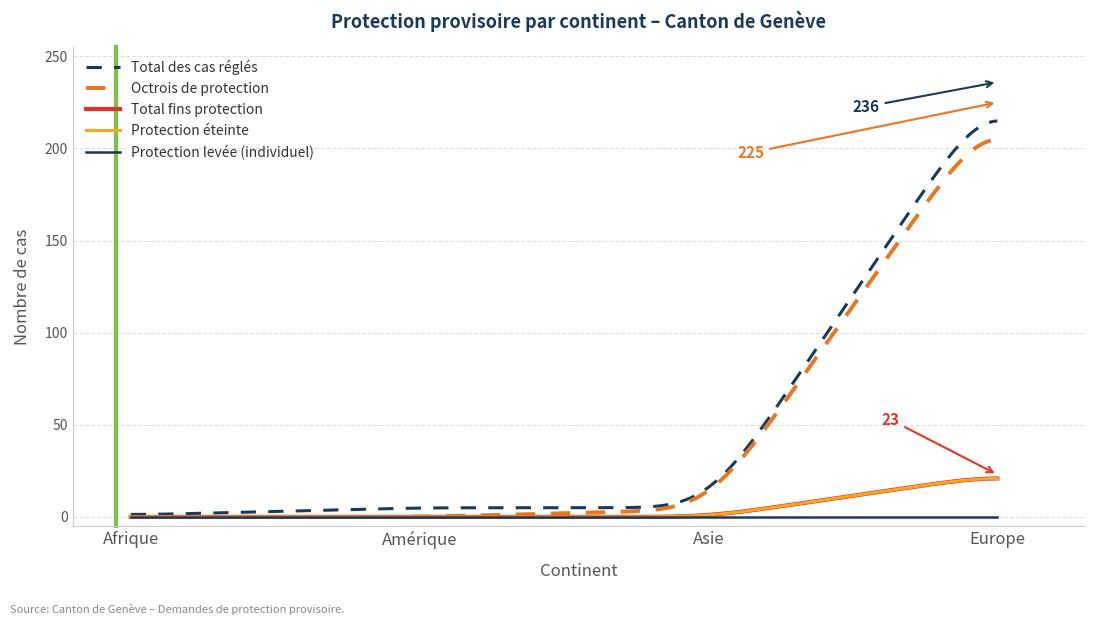

Is this an area chart (filled region under the line)?

No